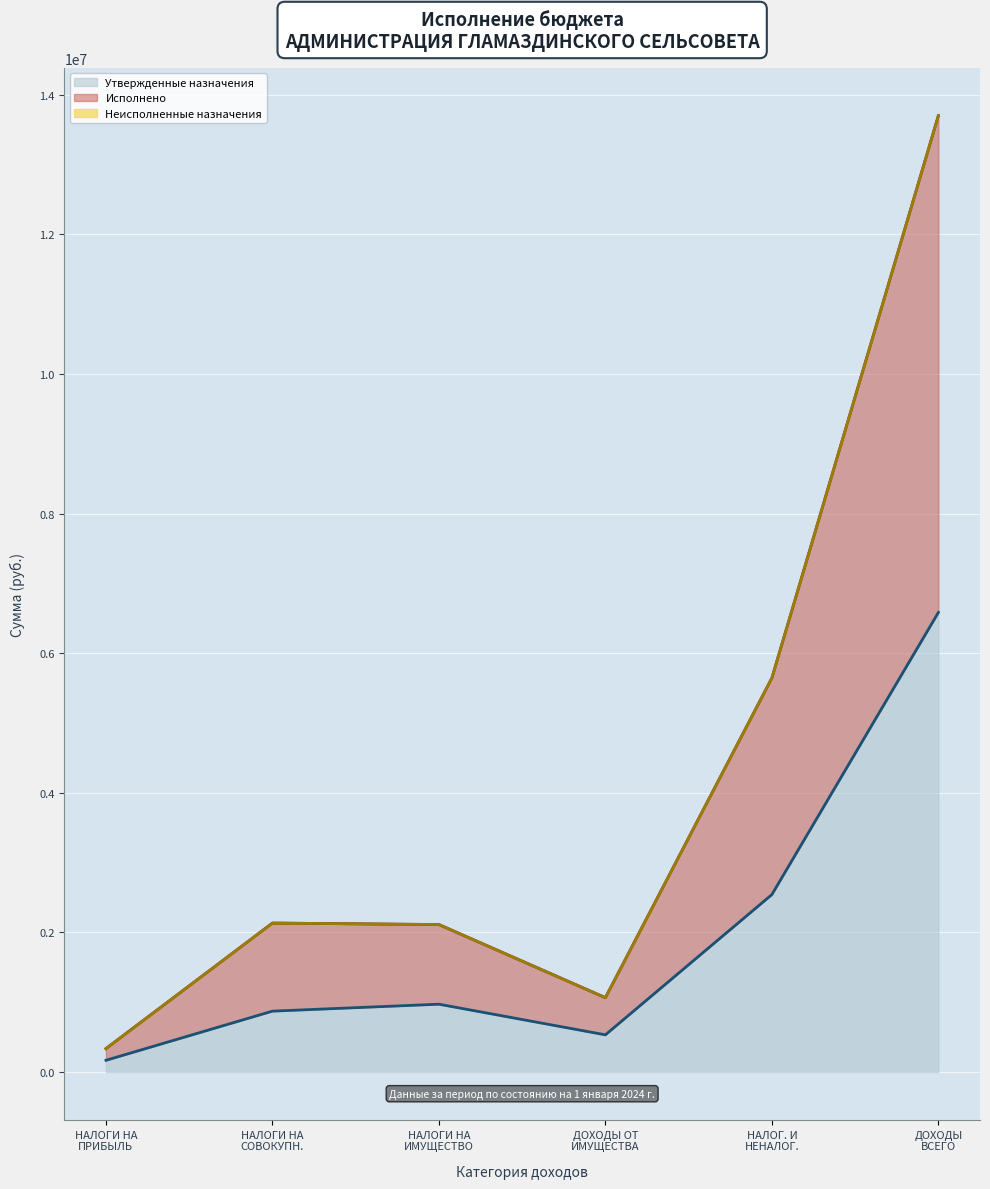

Which has a higher value, НАЛОГ. И НЕНАЛОГ. or НАЛОГИ НА ПРИБЫЛЬ?

НАЛОГ. И НЕНАЛОГ.